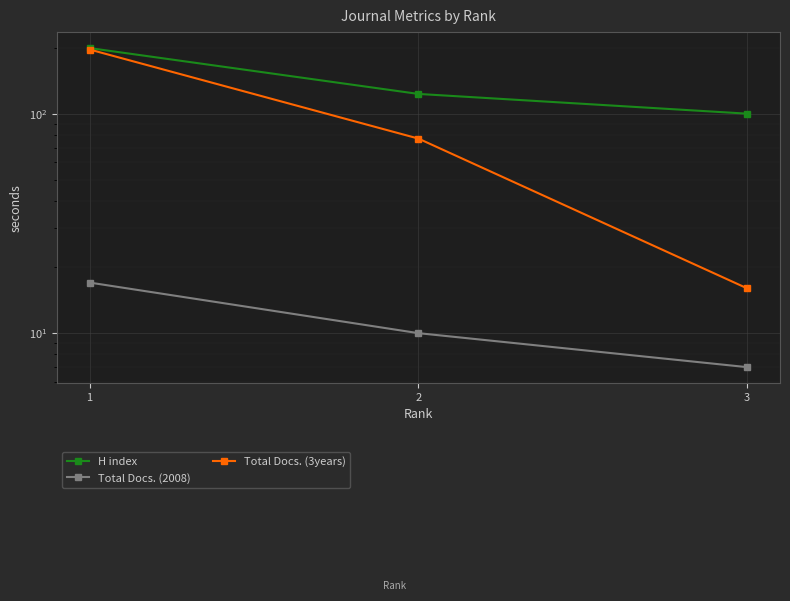

What is the value of the Total Docs. (3years) point at the 1st from the left?

196